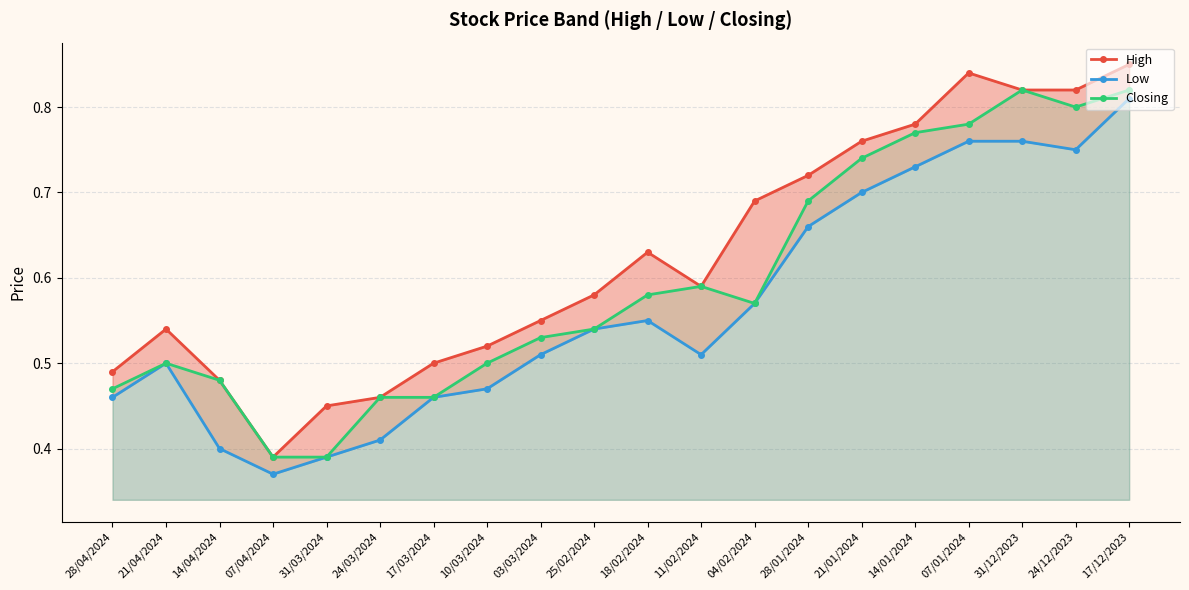

What is the label of the 4th point from the left?

07/04/2024